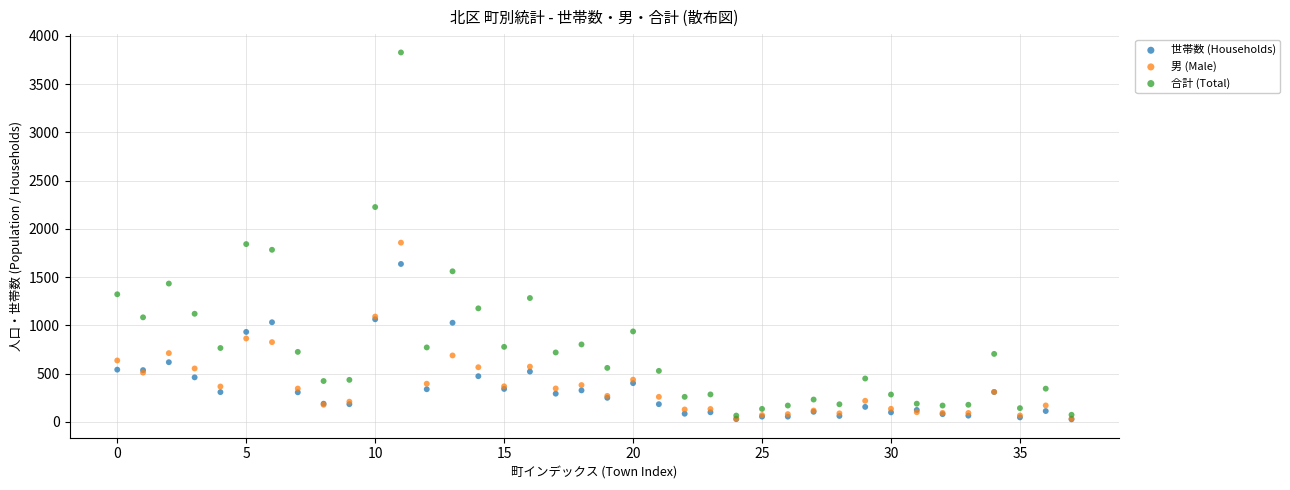

Which series has the widest spread of Y values?

合計 (Total)